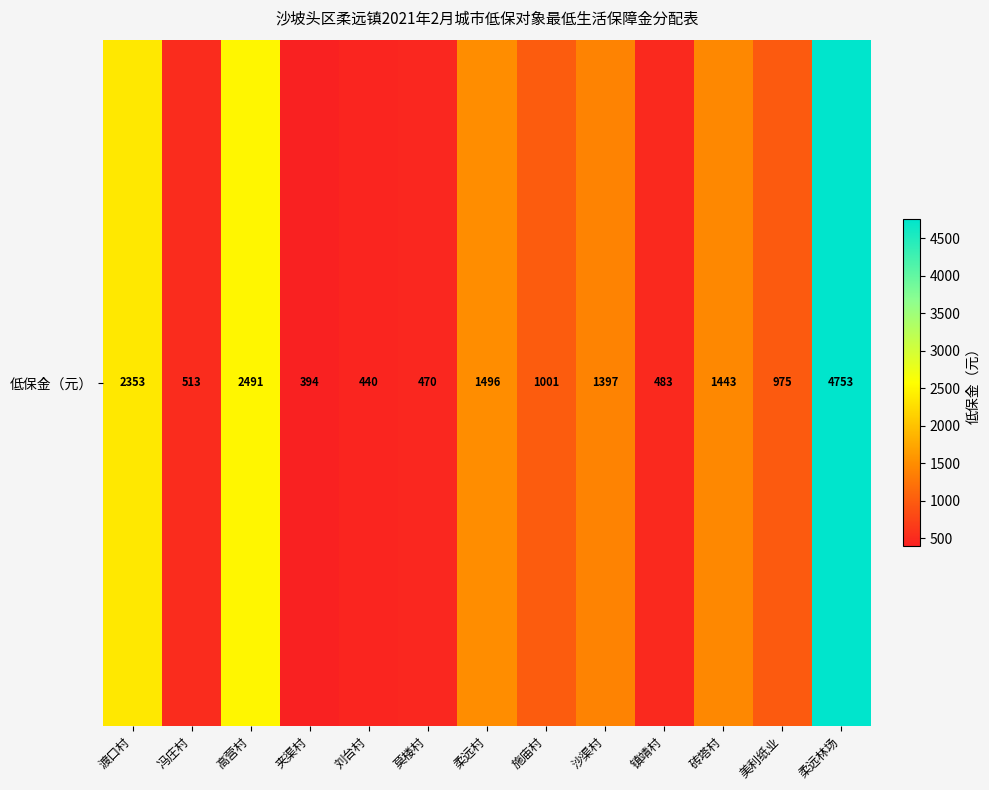

Which category has the lowest value across all series?

夹渠村